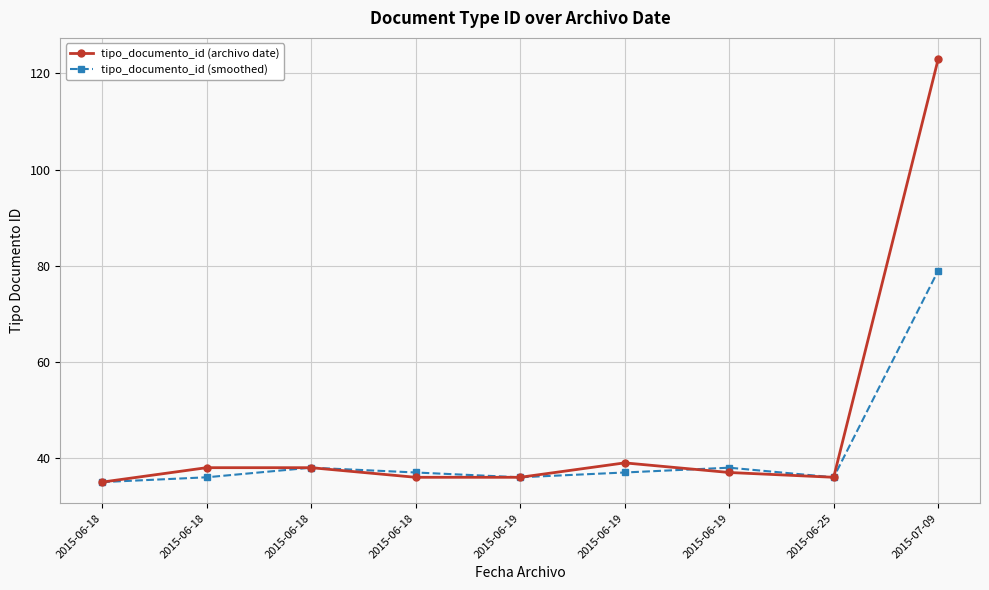

Does the chart have visible grid lines?

Yes